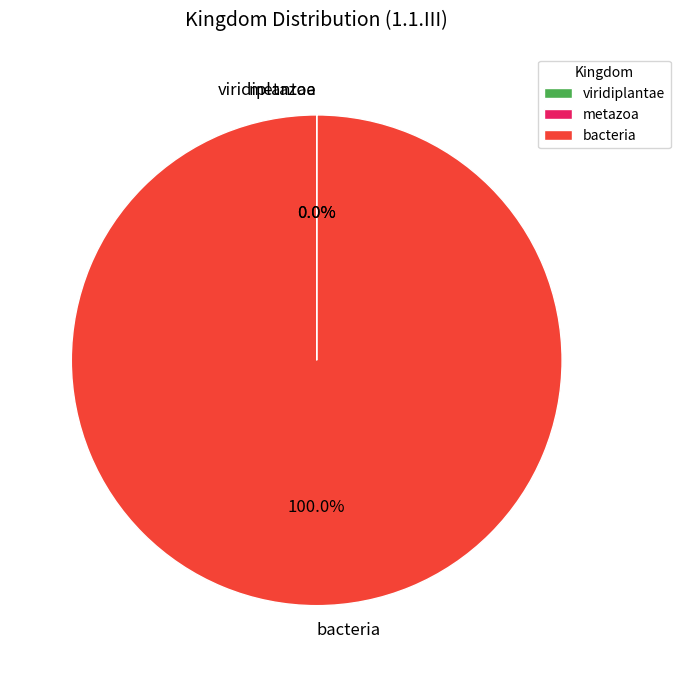

Which slice is the largest?

bacteria